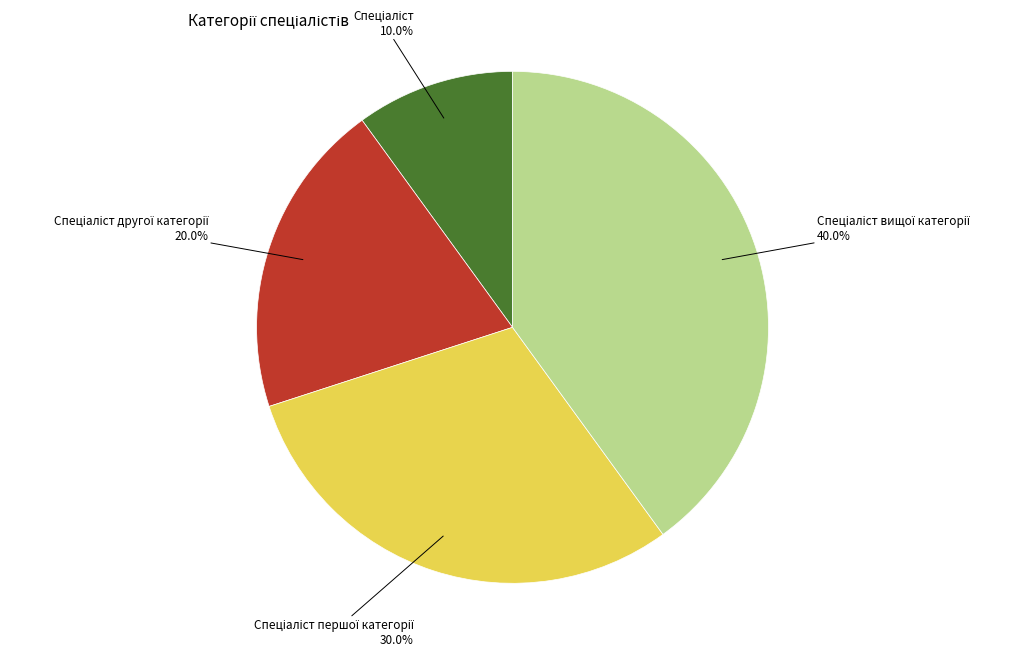

Is there any slice that represents more than half of the pie?

No